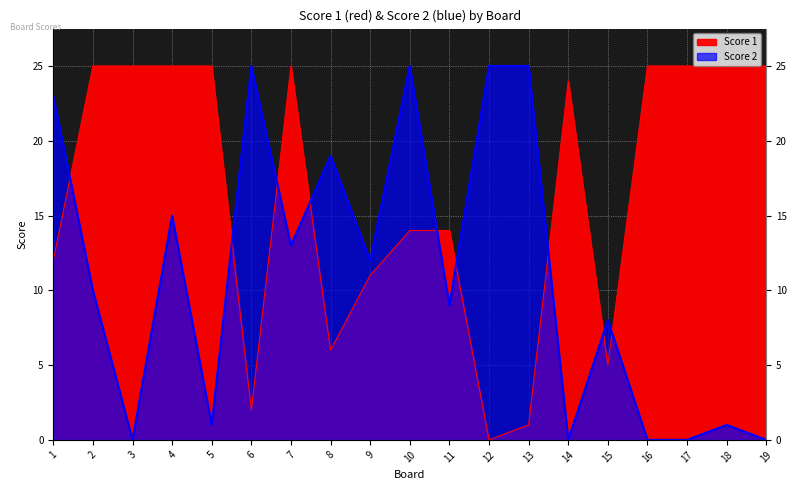

Where is the first local minimum for Score 2?

3